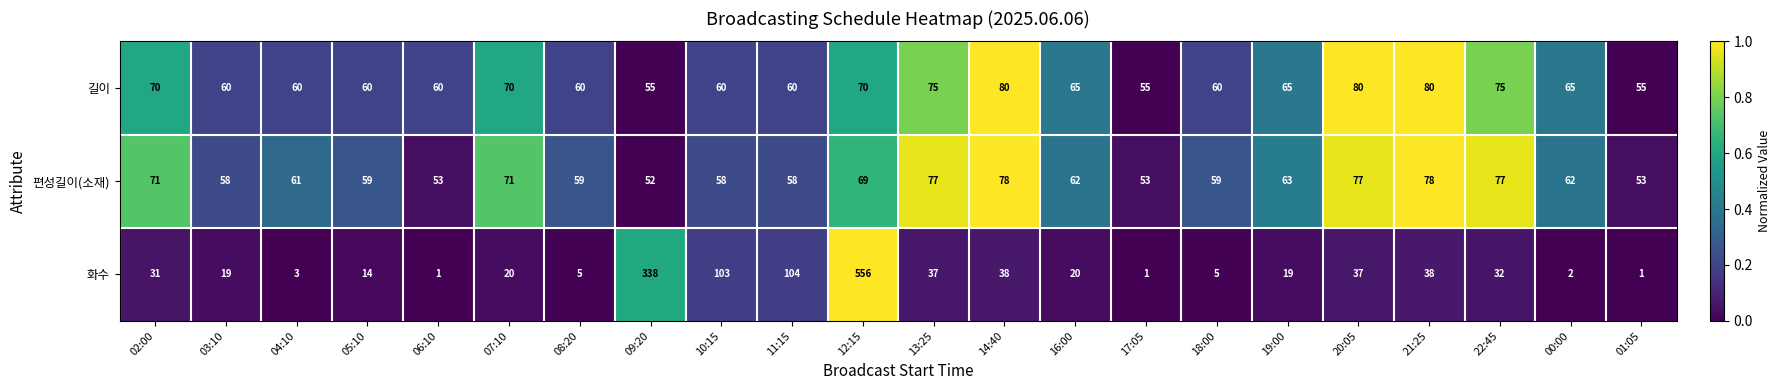

At which category is the sum across all series the highest?

12:15